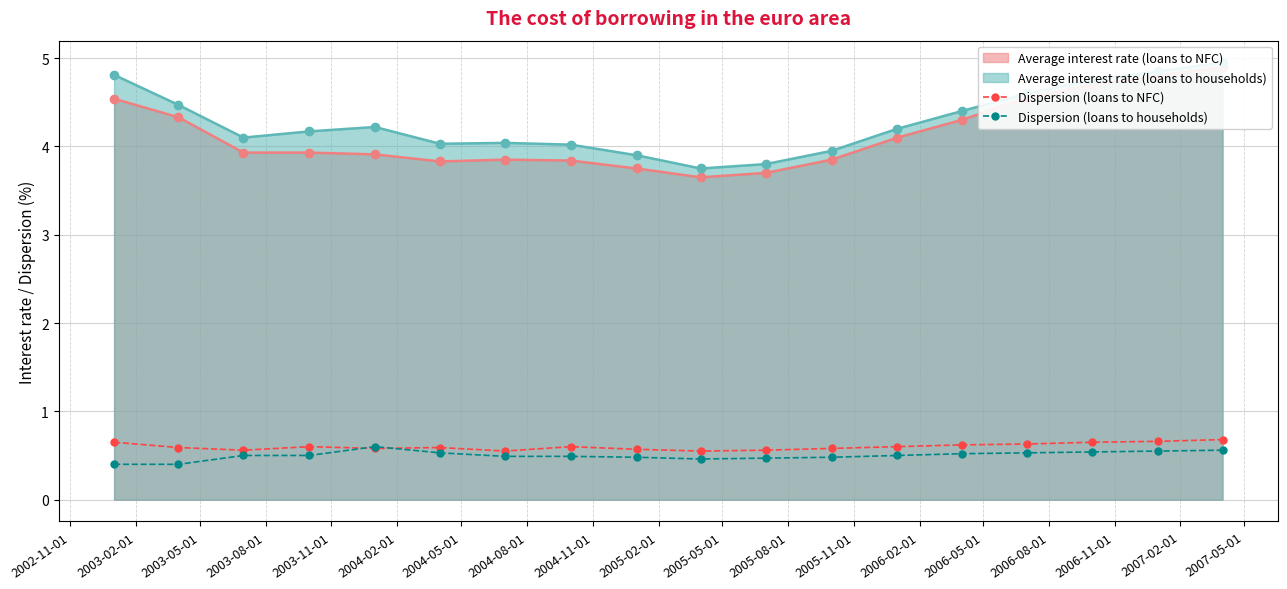

What is the value of the Dispersion (loans to NFC) point at the 18th from the left?

0.7